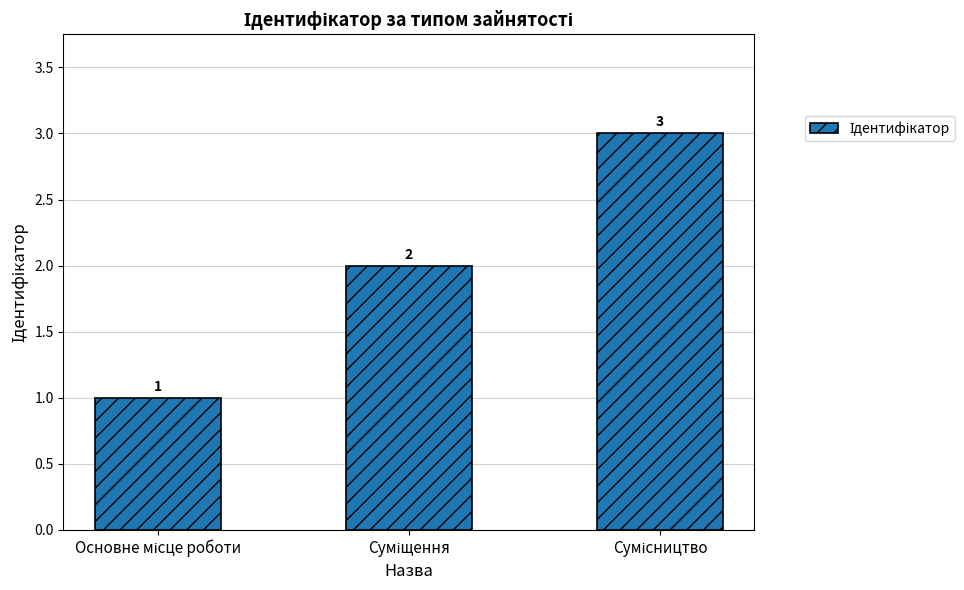

Are the bars grouped side by side (vs. stacked)?

No